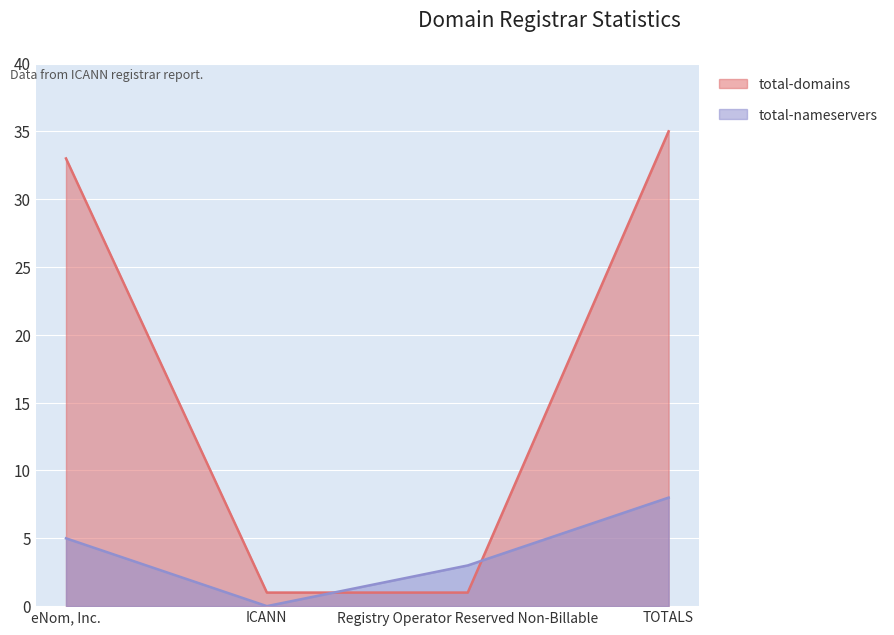

What is the highest value of the total-nameservers series?

8